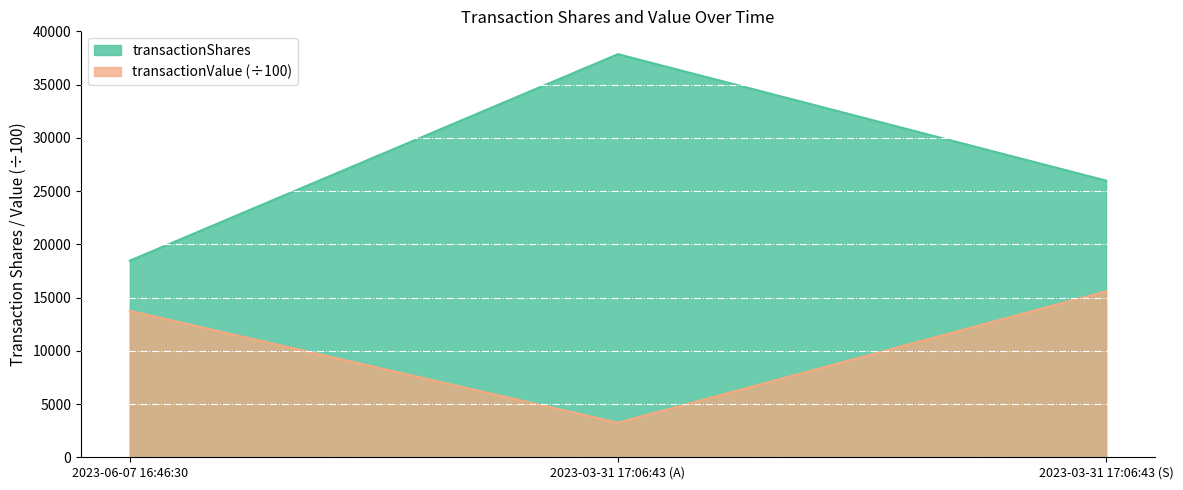

What is the label of the 2nd point from the right?

2023-03-31 17:06:43 (A)